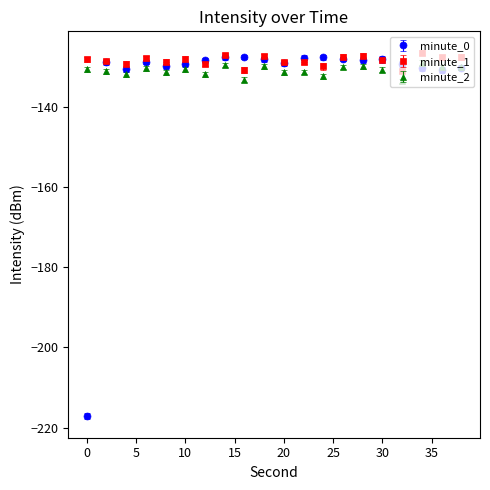

What is the minimum value shown in the chart?

-217.1